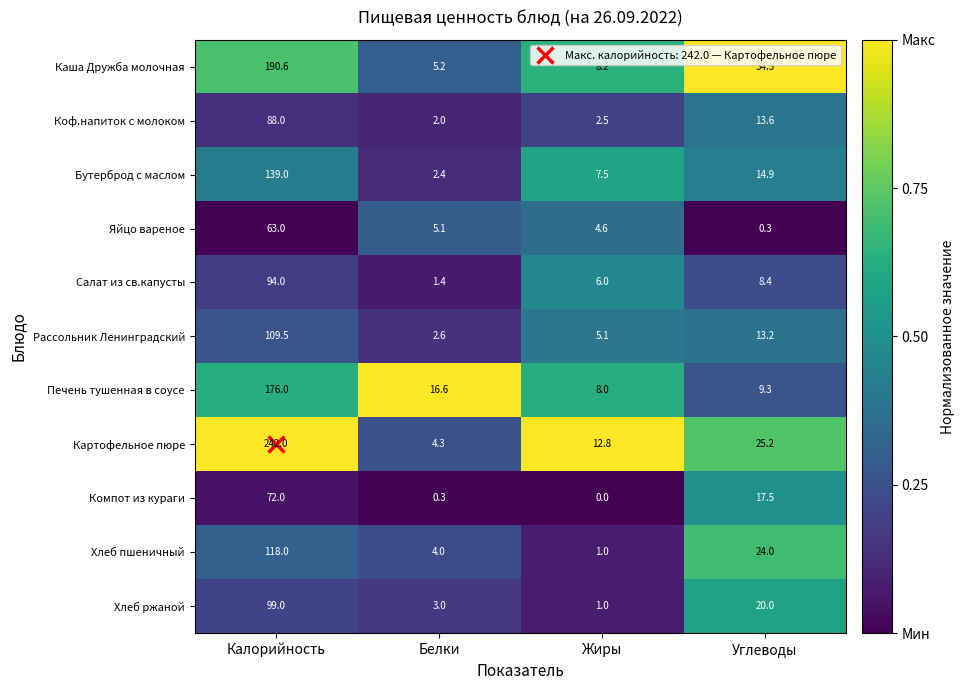

What is the total value across all series at Жиры?

56.7